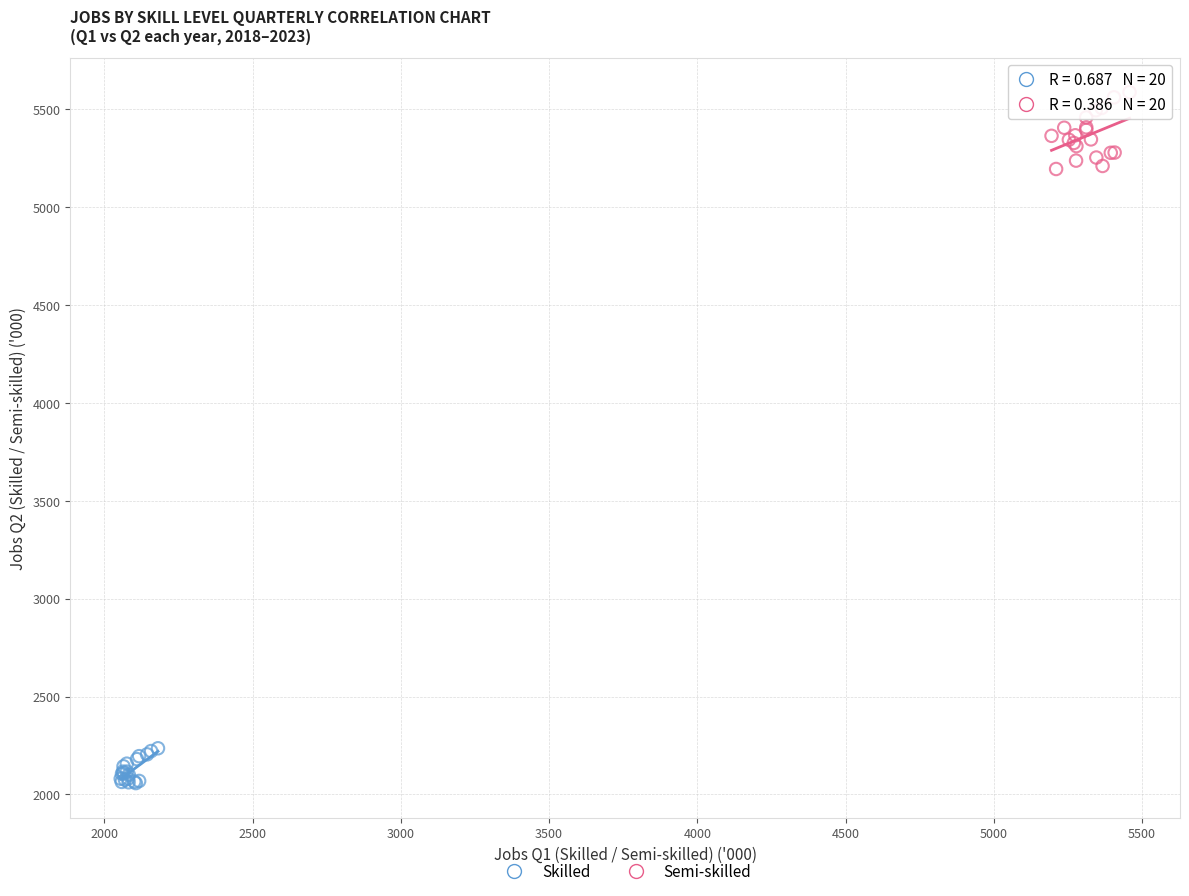

Which series has the largest Y range (max minus min)?

Semi-skilled